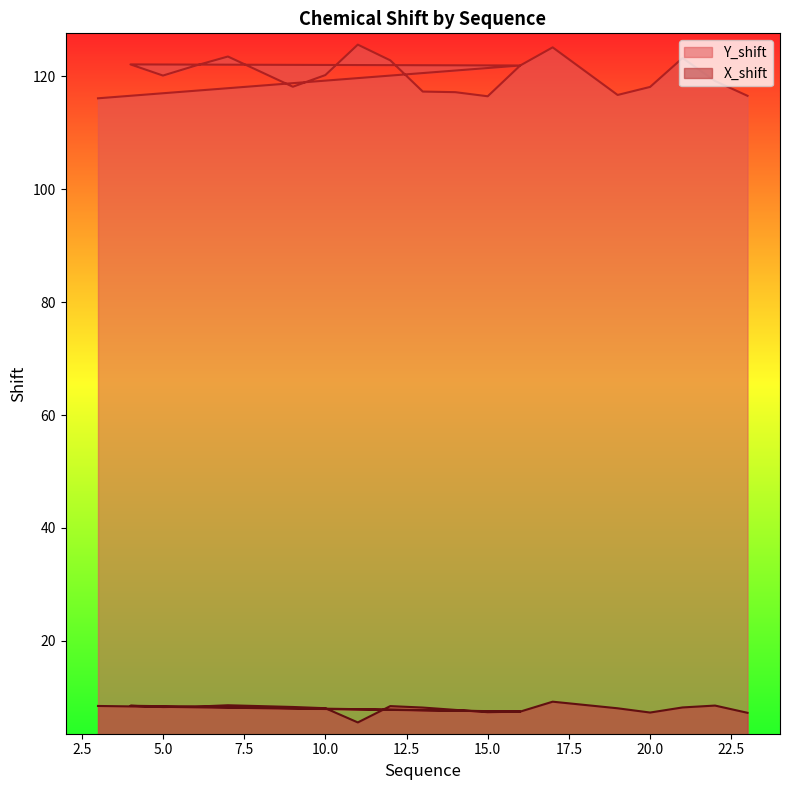

What is the difference between the maximum and minimum values in the Y_shift series?

9.5